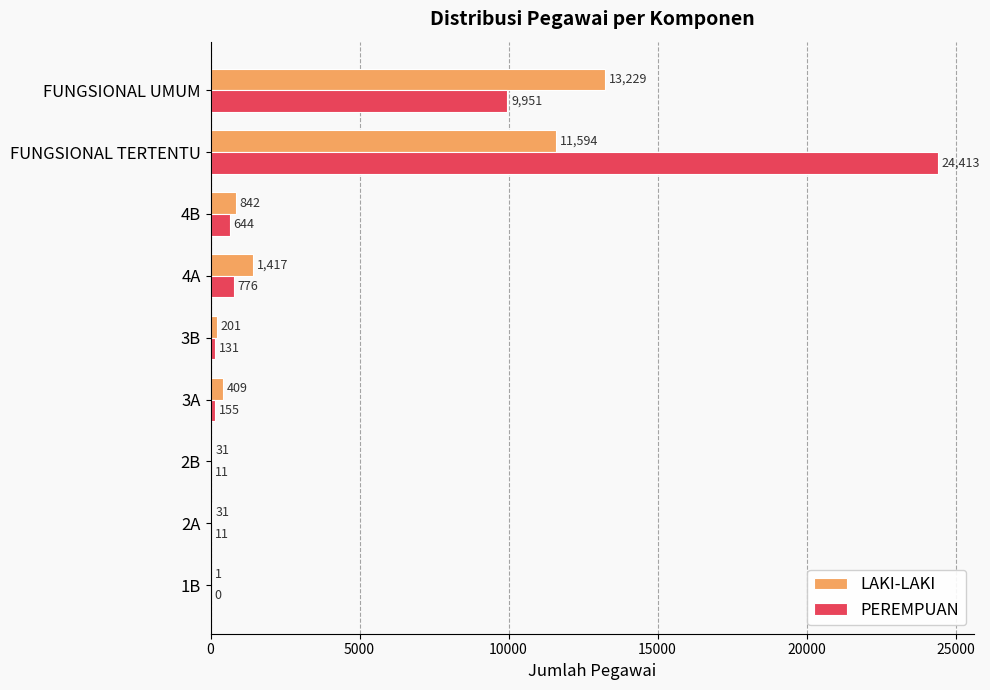

The PEREMPUAN series shows 24413 at FUNGSIONAL TERTENTU. True or false?

True